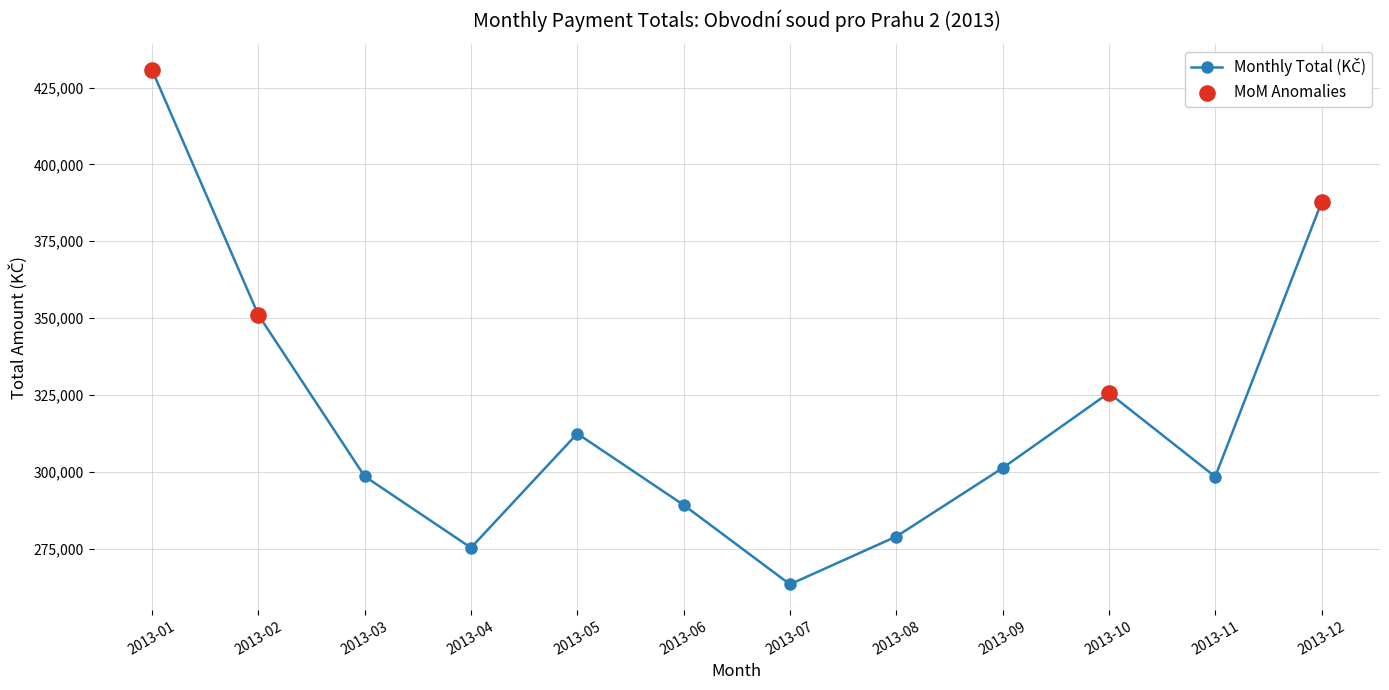

What is the change in value from 2013-08 to 2013-12?

+108698.0